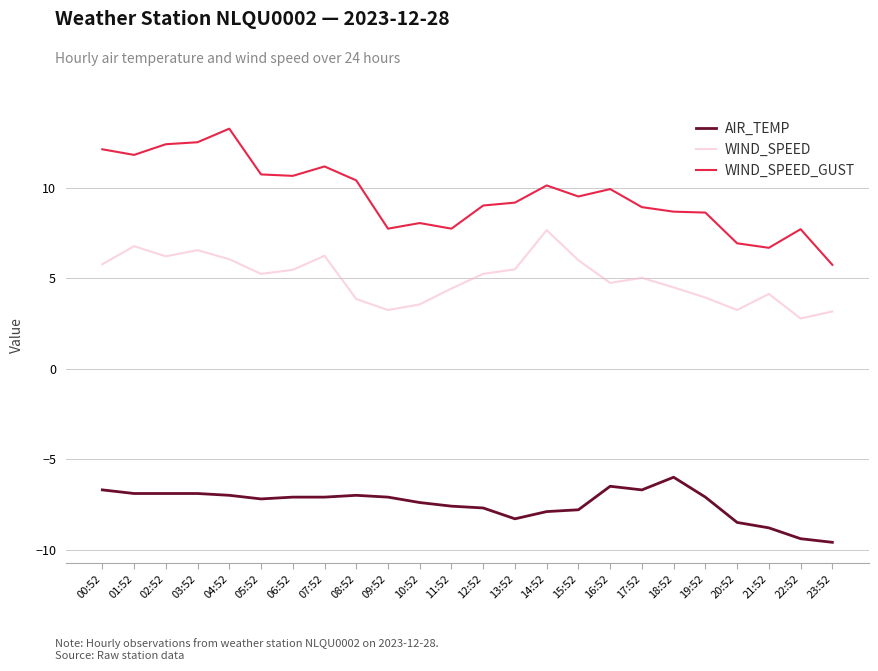

Which series changed the most between 13:52 and 23:52?

WIND_SPEED_GUST